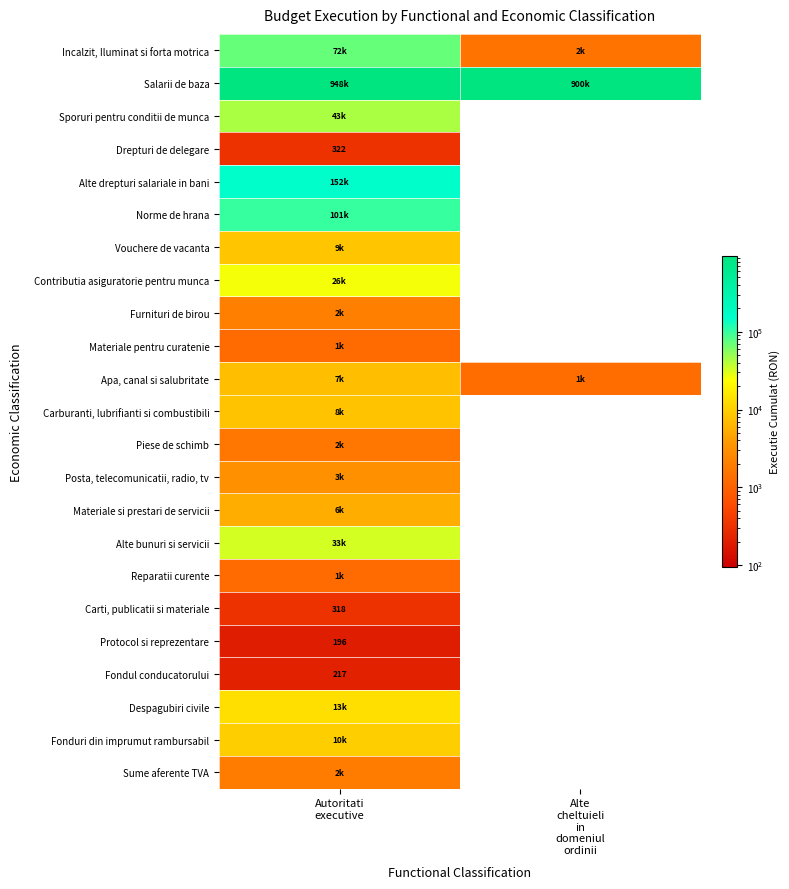

What is the total value across all series at Autoritati
executive?

1439260.6